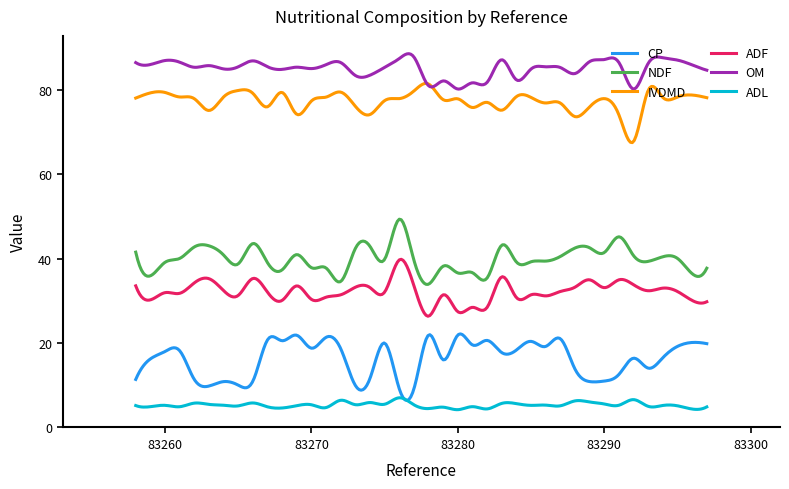

What is the difference between the maximum and second lowest values in the ADF series?

13.3